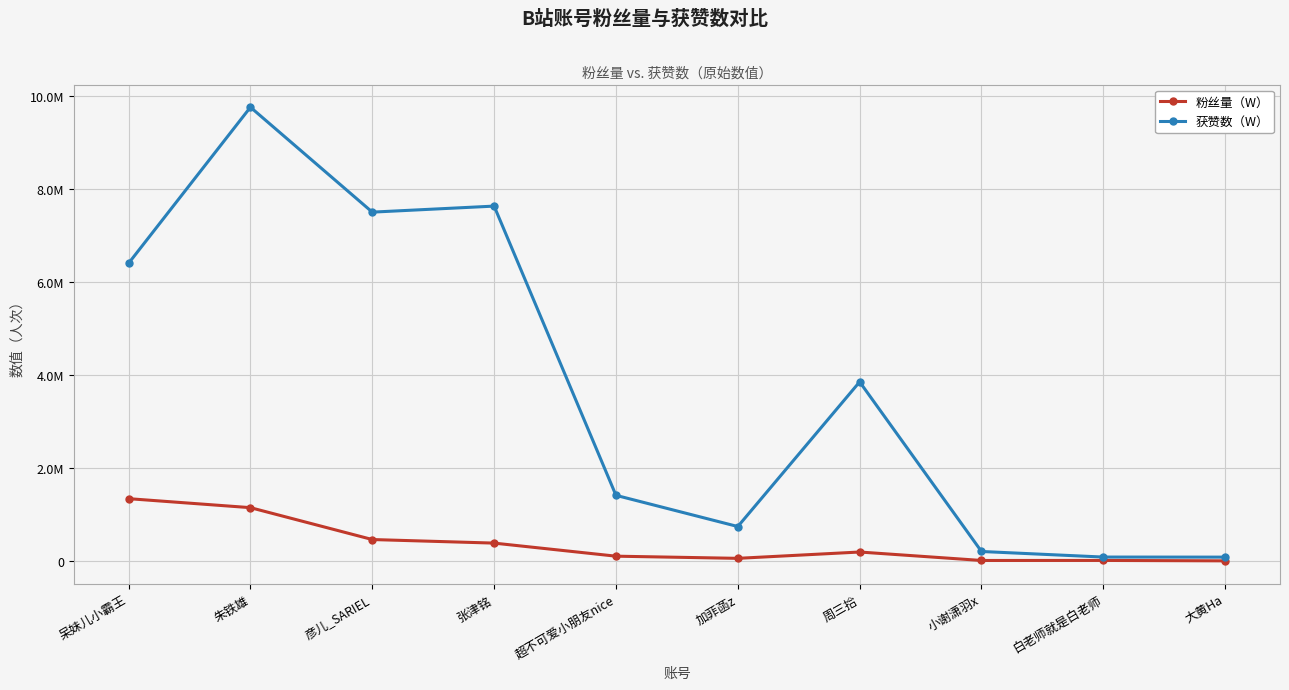

The value of 获赞数（W） at 张津铭 is 7632014. True or false?

True